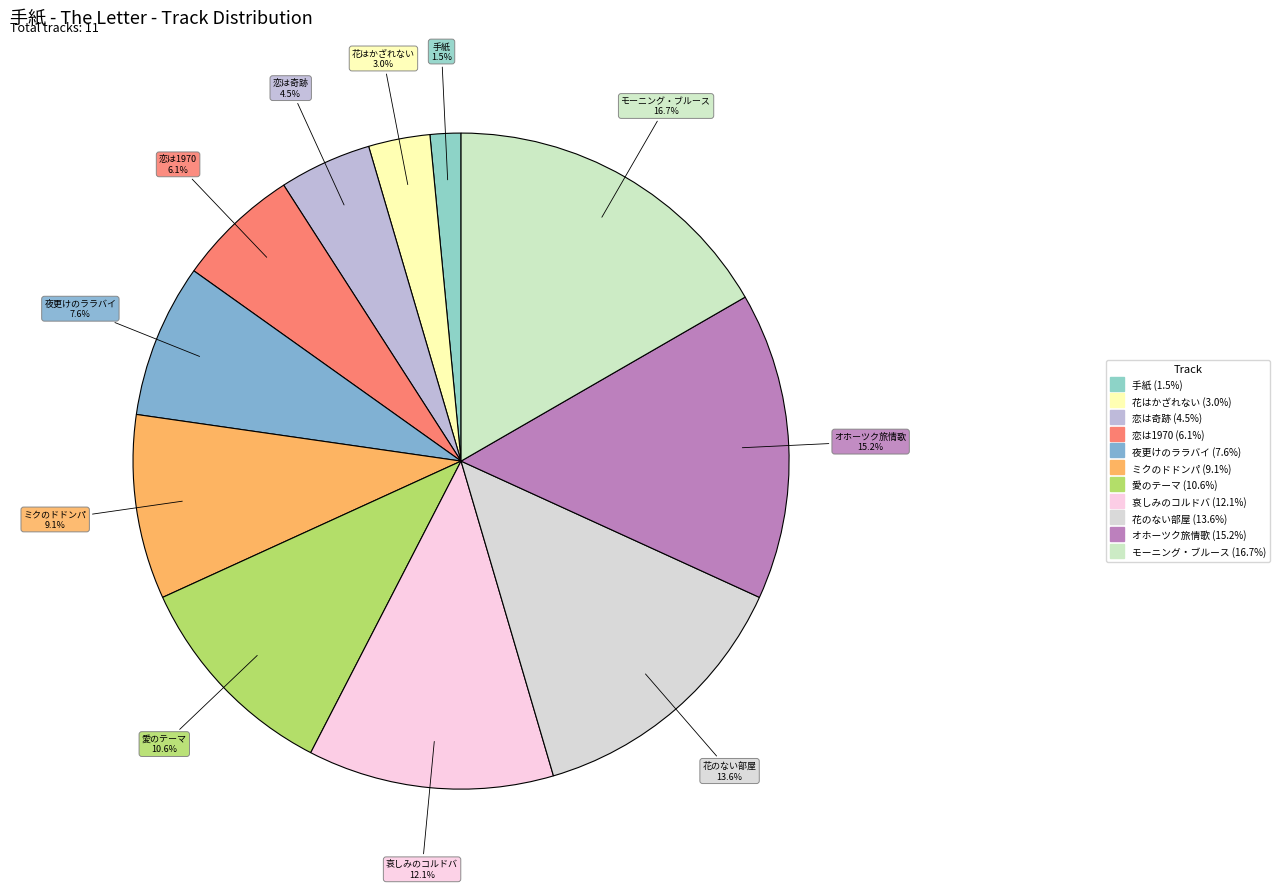

What percentage do 恋は1970 and 花はかざれない together represent?

9.1%